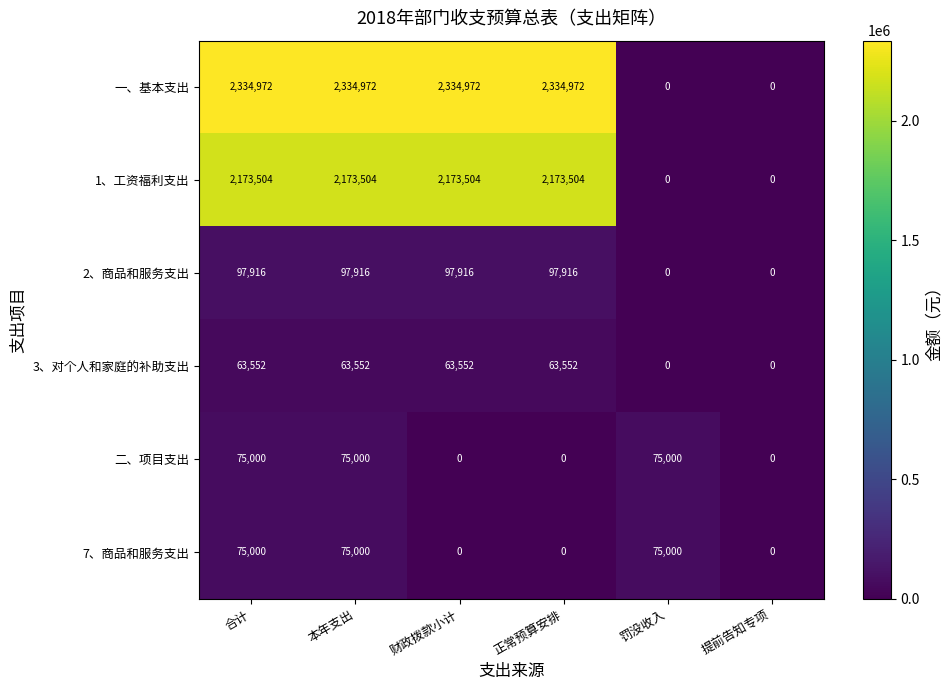

The 2、商品和服务支出 series shows 97916 at 合计. True or false?

True